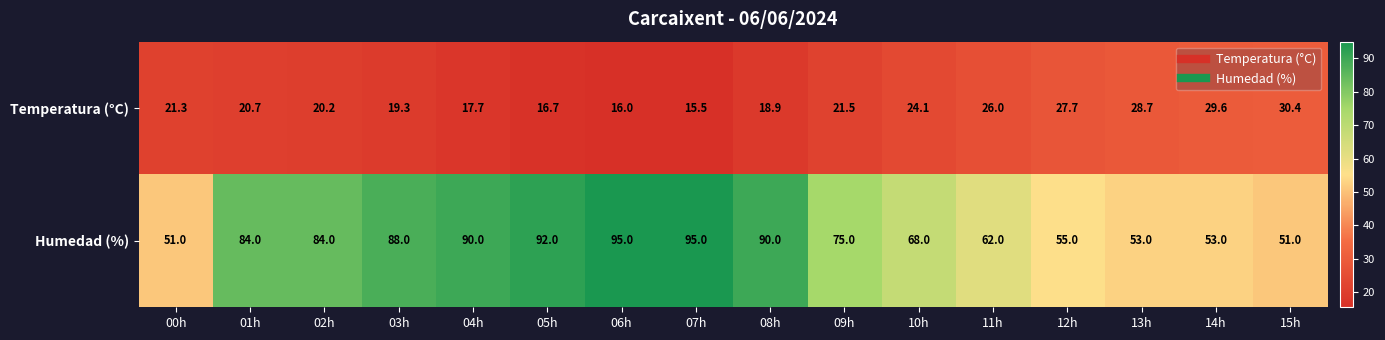

What is the sum of the Humedad (%) values at 09h and 15h?

126.0